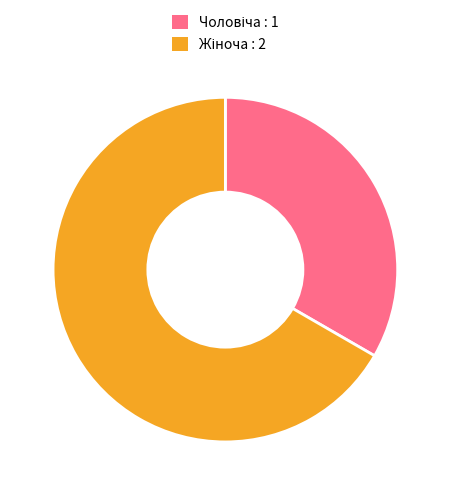

How many slices are in this pie chart?

2